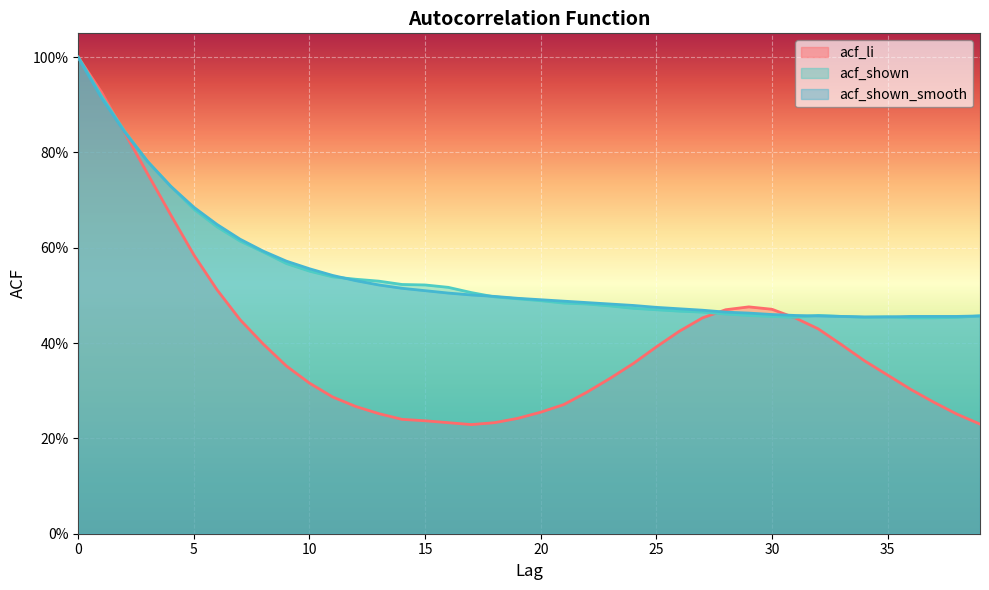

In acf_li, how many points are higher than both neighbors (excluding endpoints)?

1